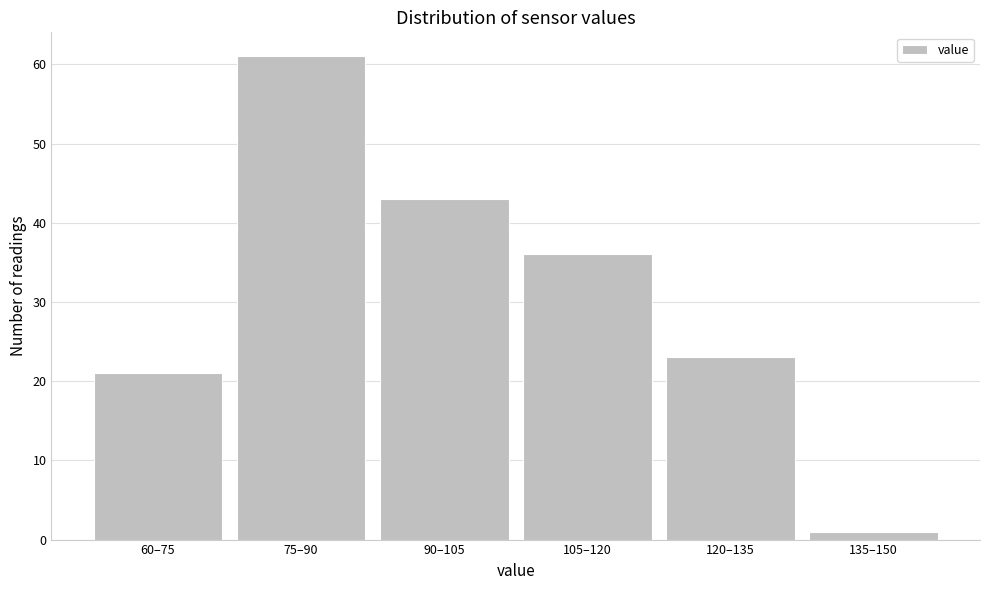

Reading left to right, list all the values displayed in this chart.

60–75=21	75–90=61	90–105=43	105–120=36	120–135=23	135–150=1